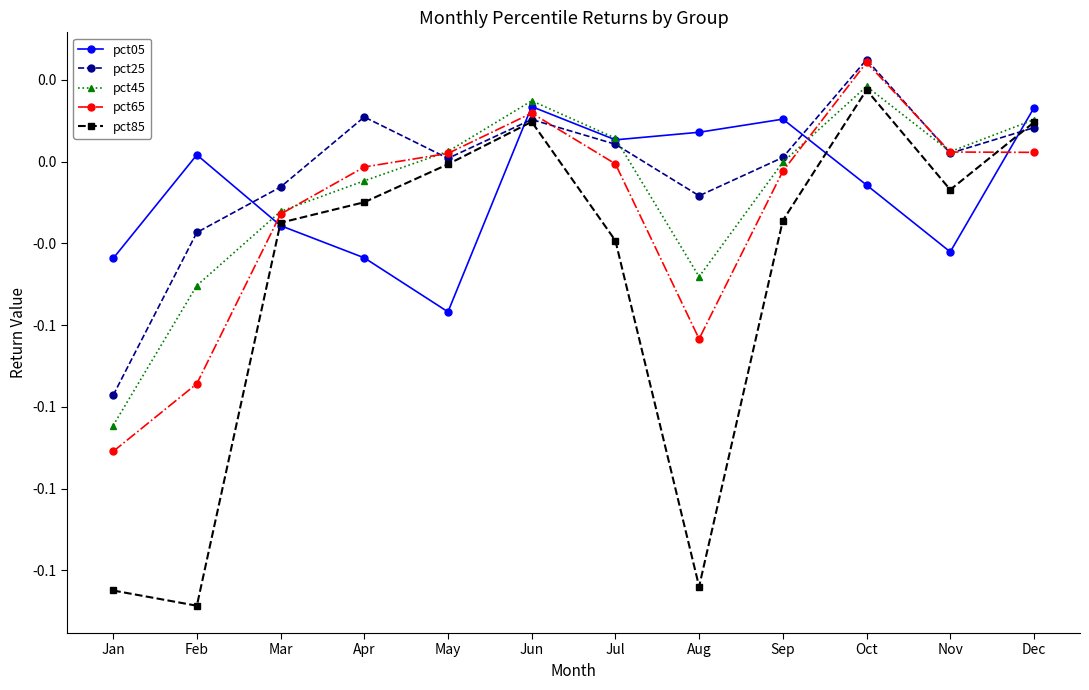

Where do pct65 and pct25 first cross each other?

Apr and May